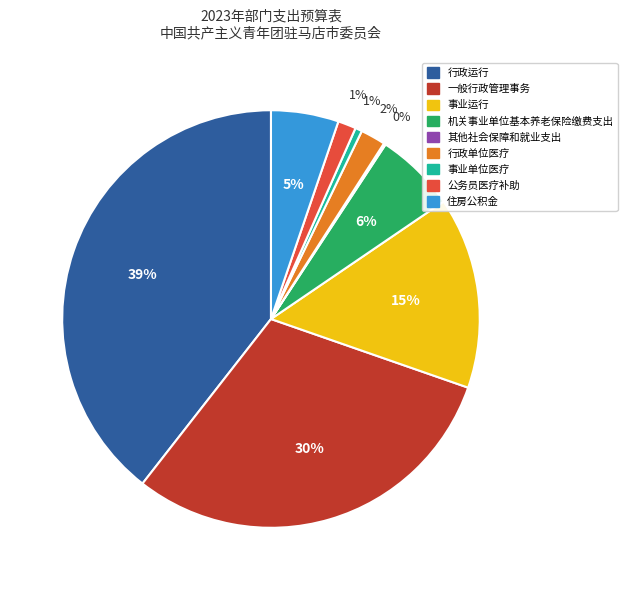

What is the largest slice in the pie chart?

行政运行